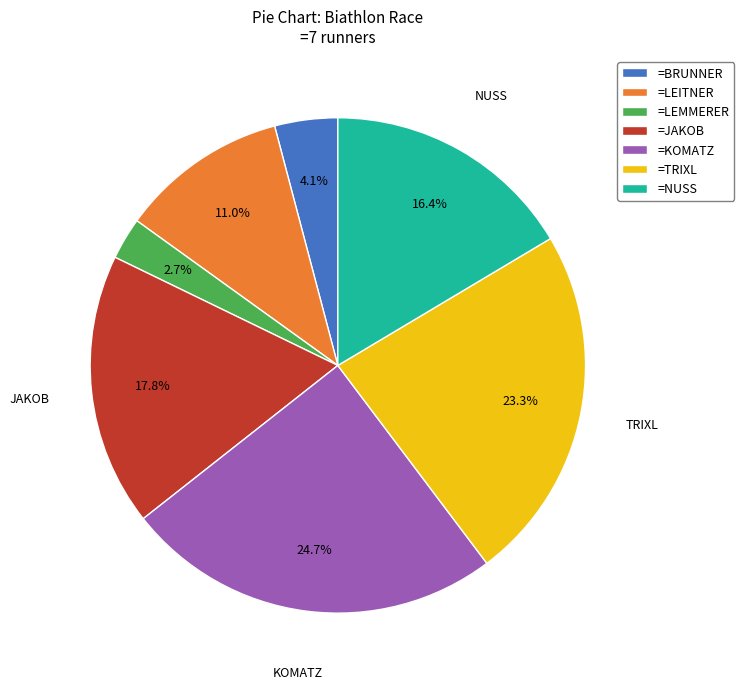

What is the smallest slice in the pie chart?

=LEMMERER